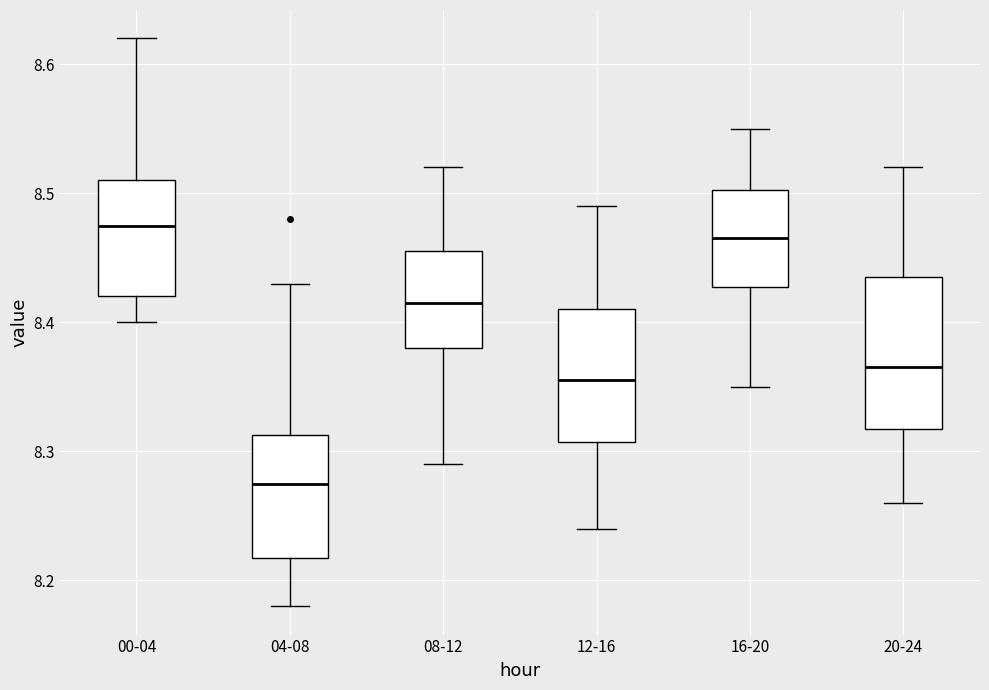

Which box's median line is the highest?

00-04